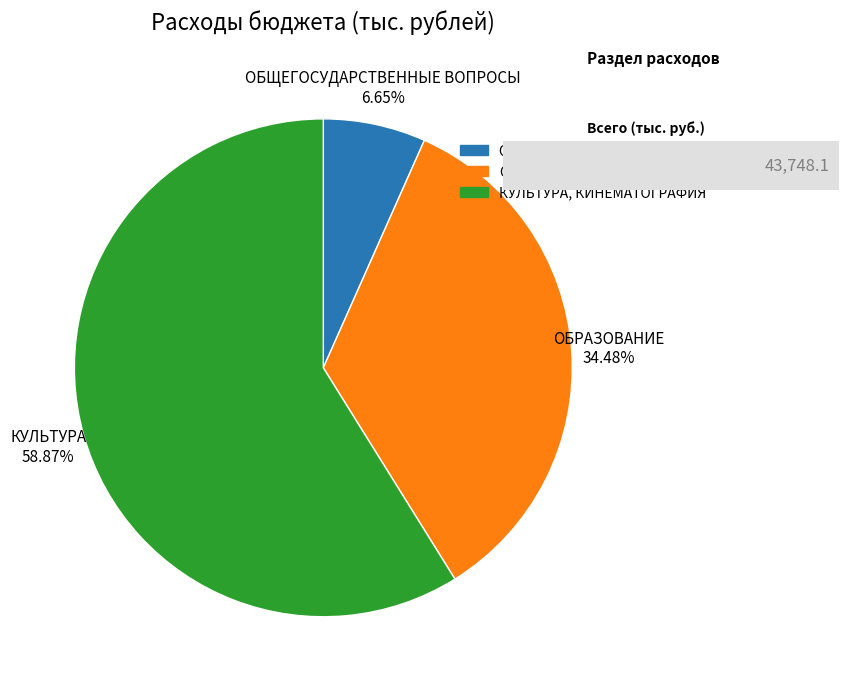

Which slice represents more than half of the pie?

КУЛЬТУРА, КИНЕМАТОГРАФИЯ